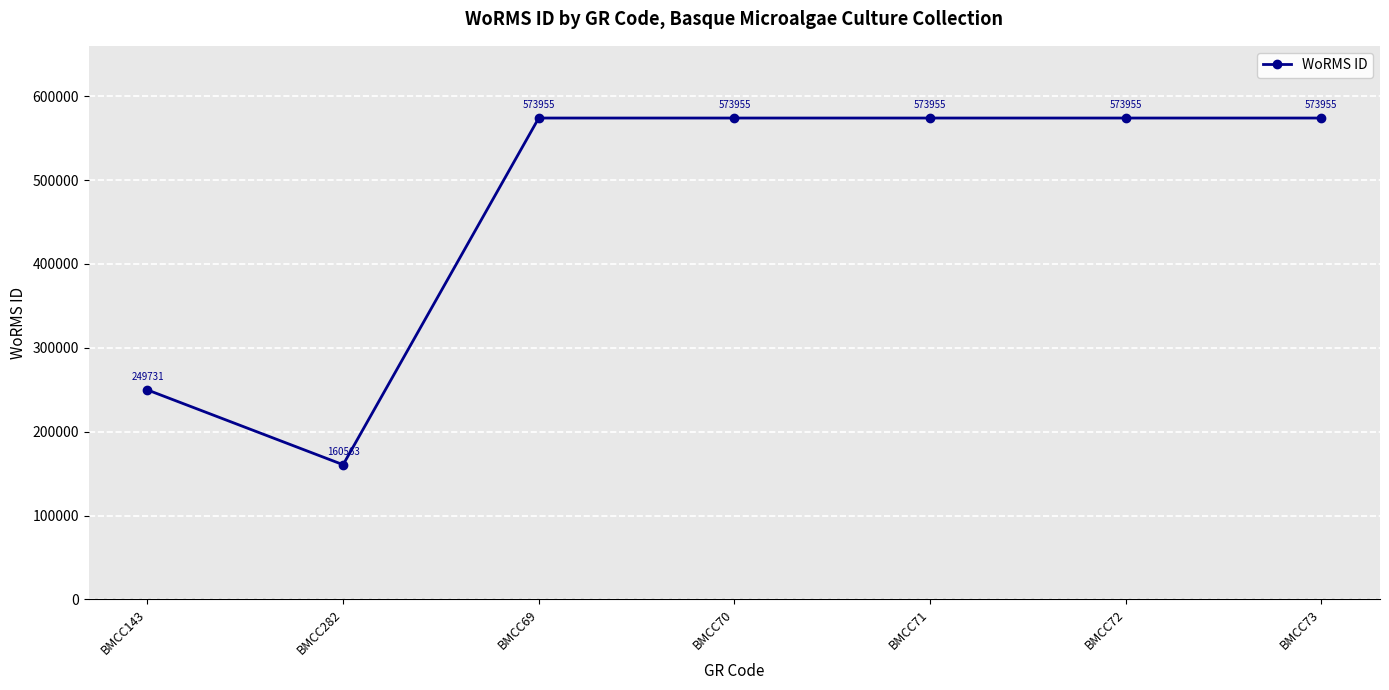

What is the sum of the values at BMCC69 and BMCC73?

1147910